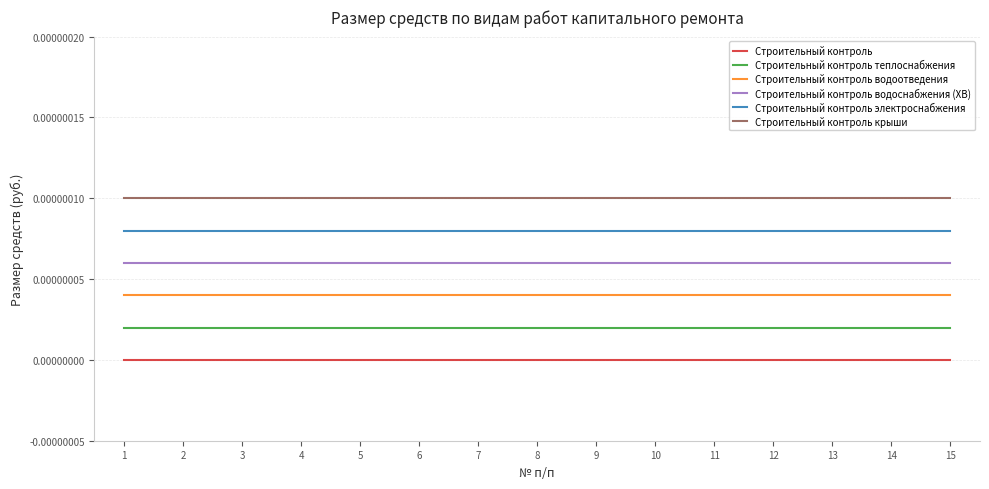

Which series has the largest total across all categories?

Строительный контроль крыши